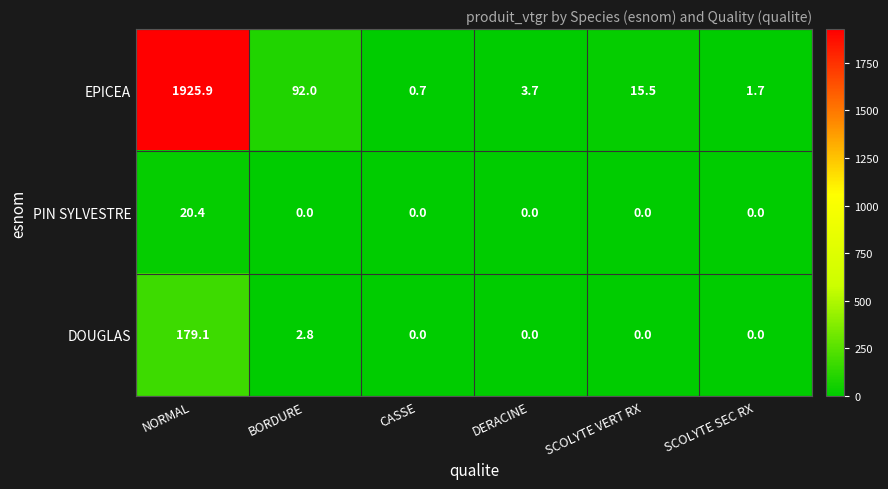

Which category has the lowest value in the EPICEA series?

CASSE